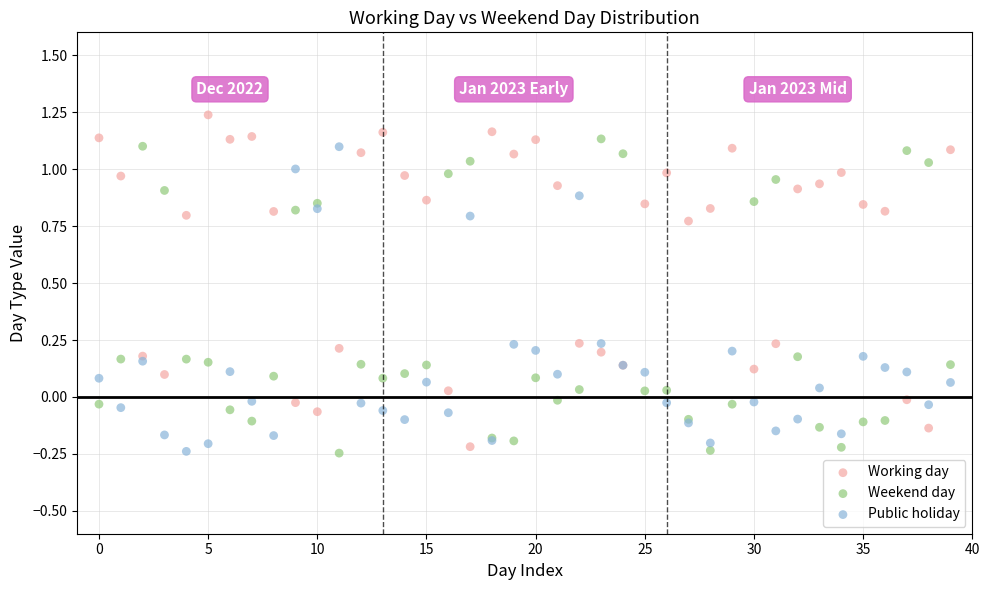

Which series contains the highest Y value?

Working day